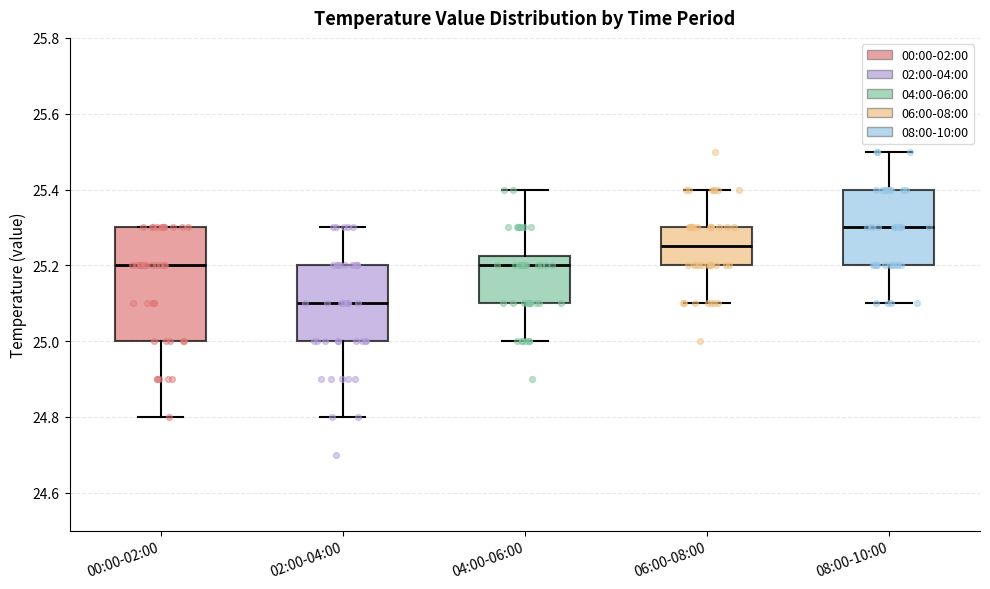

Which box is the tallest, from its lower edge to its upper edge?

00:00-02:00